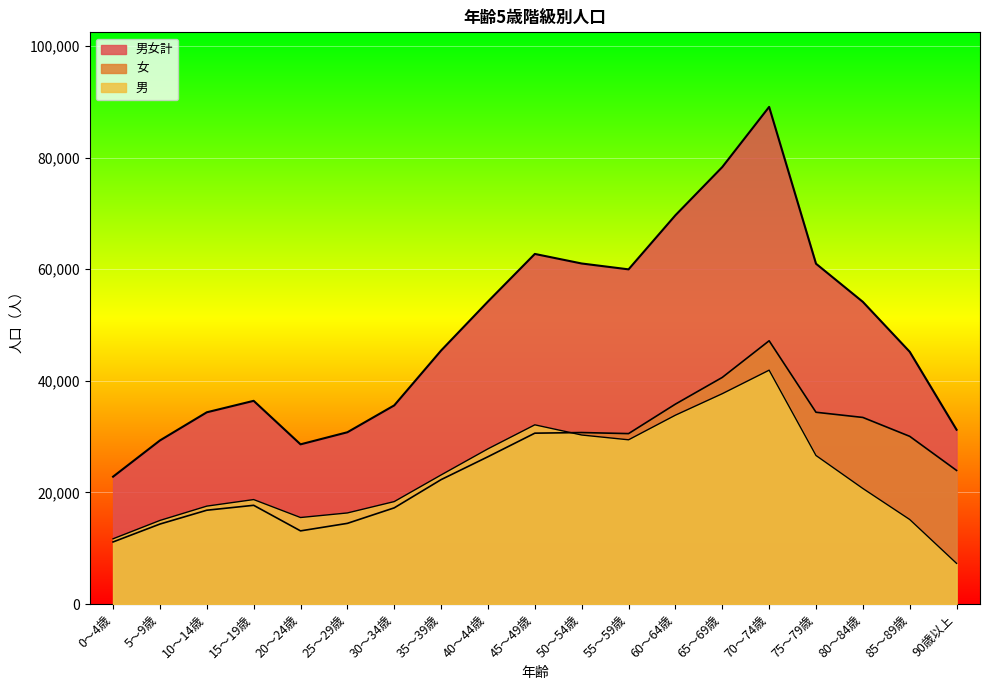

What are all the series names shown in the legend?

男女計, 男, 女